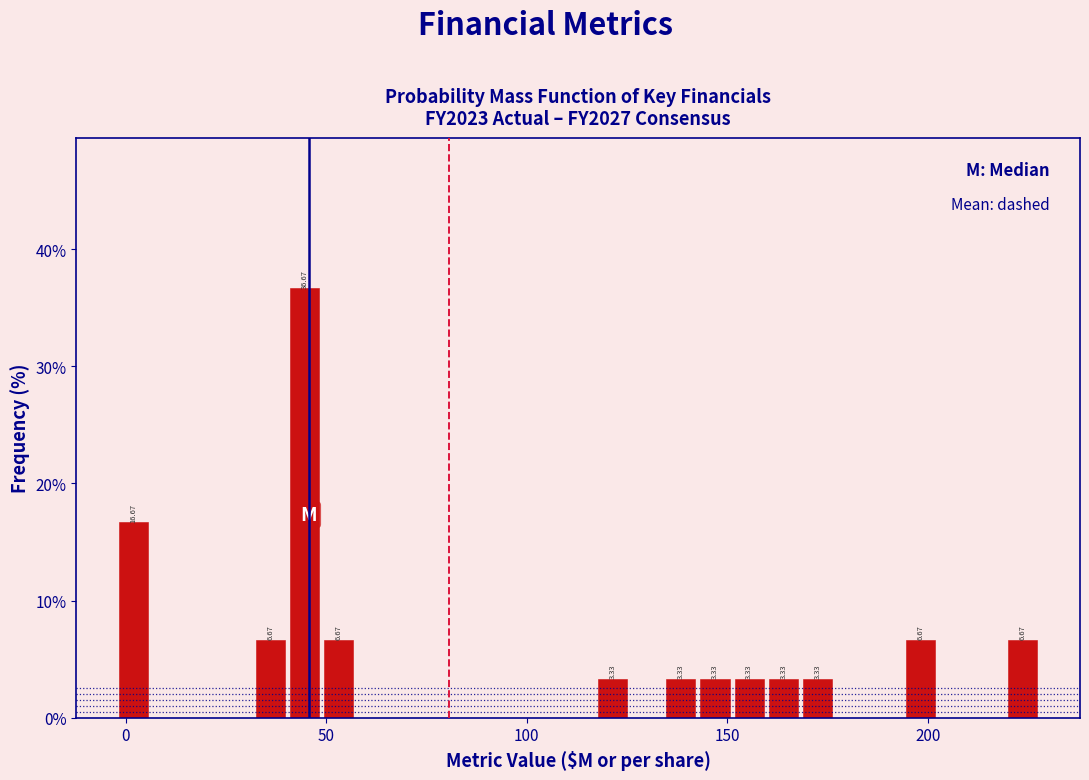

Read against the x-axis, roughly where is the centre of the tallest bar?

45